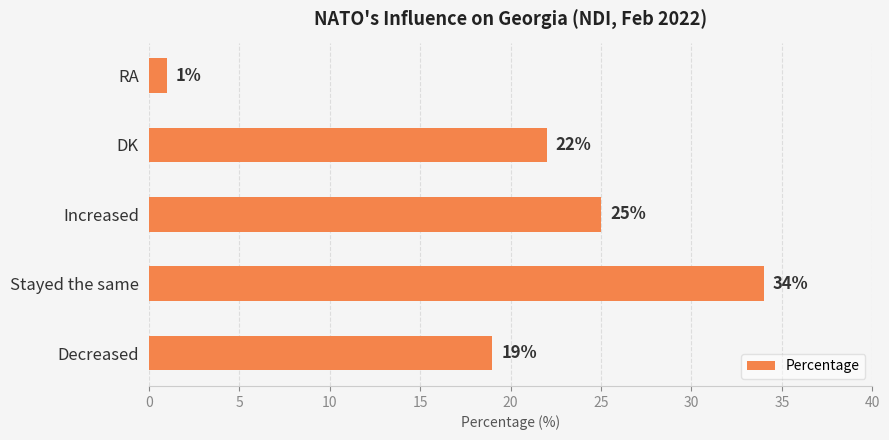

List the labels in order of value, smallest first.

RA, Decreased, DK, Increased, Stayed the same